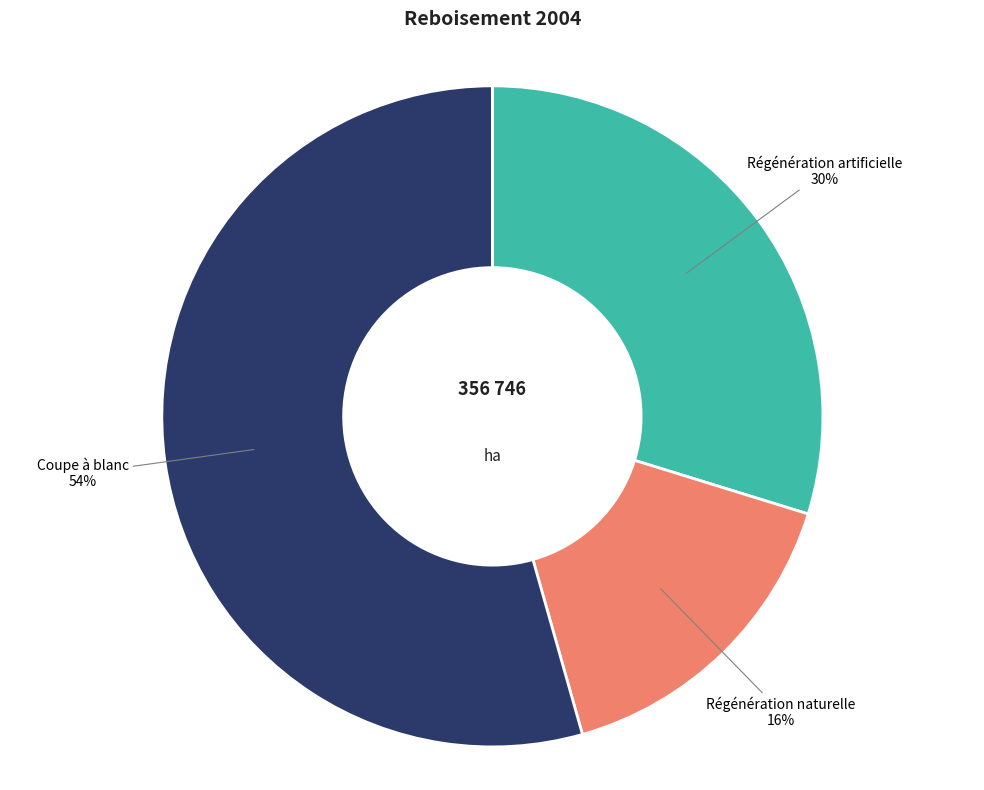

To the nearest percent, what is the average slice percentage?

33%